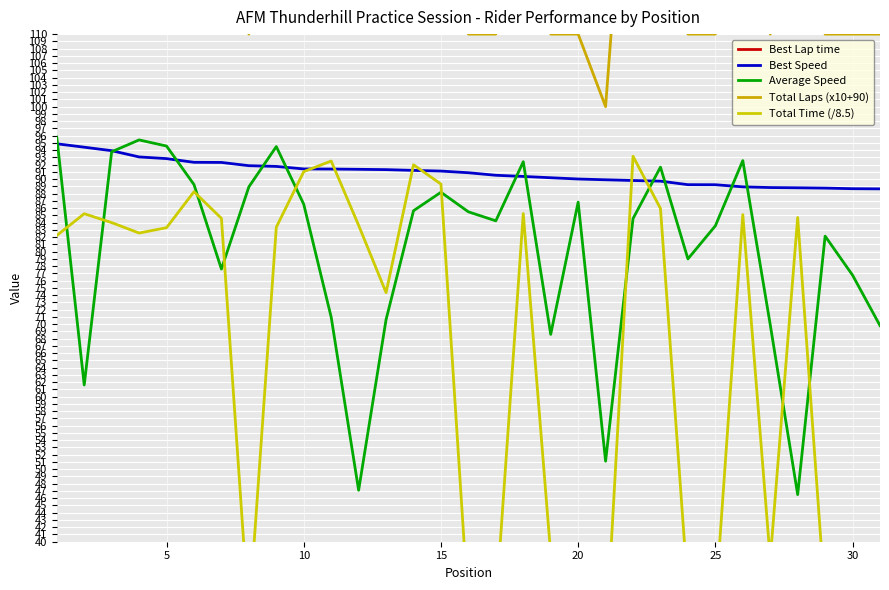

What is the lowest value of the Best Speed series?

88.7